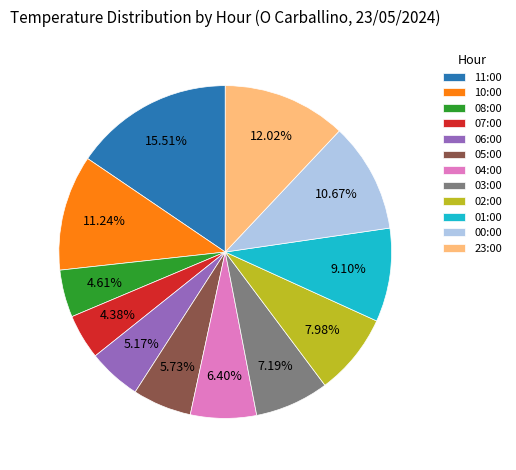

What percentage is the 01:00 slice, to the nearest percent?

9%